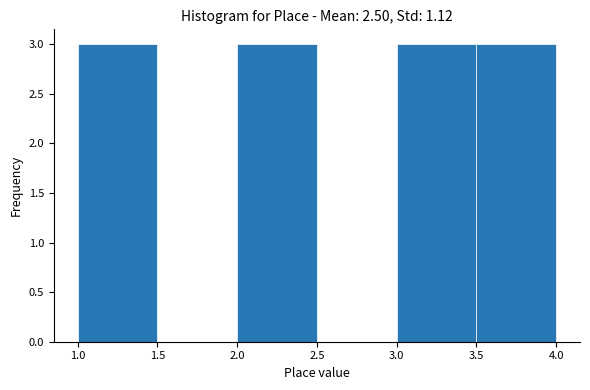

Reading left to right, list every bar in this chart as the range it spans on the x-axis followed by its height. The values are not printed on the chart, so give them approximately, as read against the axis.

1.0 to 1.5: 3
1.5 to 2.0: 0
2.0 to 2.5: 3
2.5 to 3.0: 0
3.0 to 3.5: 3
3.5 to 4.0: 3